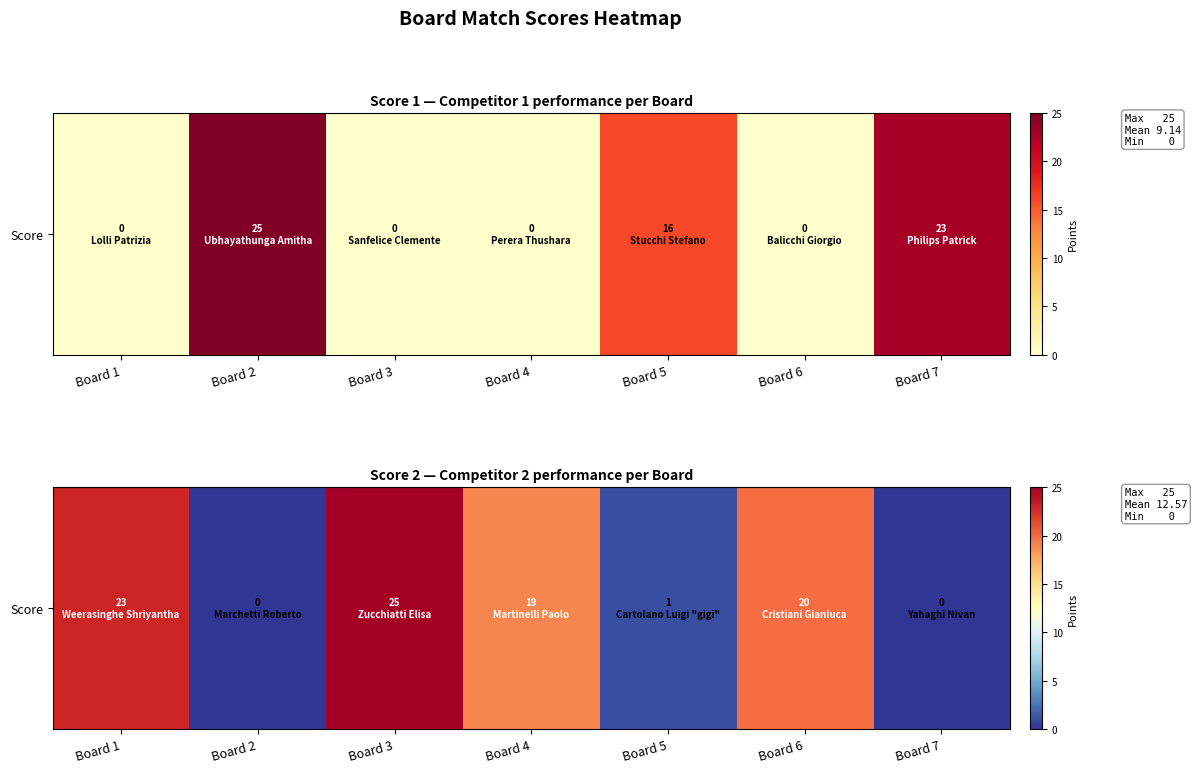

How many positive values are there?

5